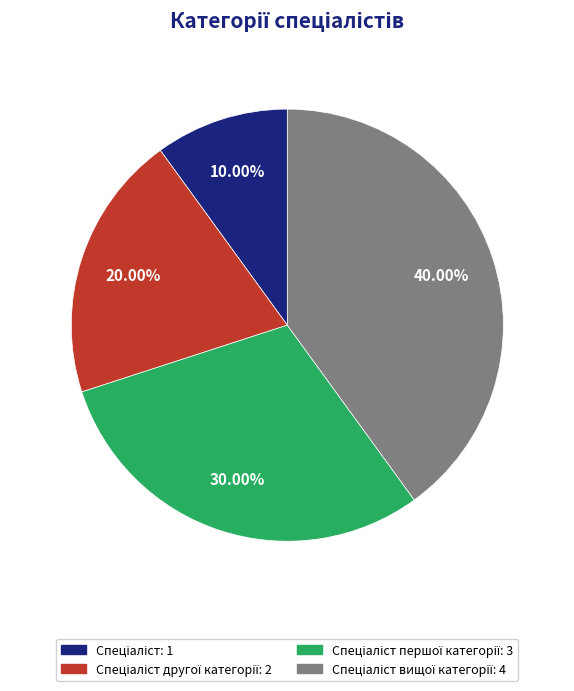

Is there any slice that represents more than half of the pie?

No